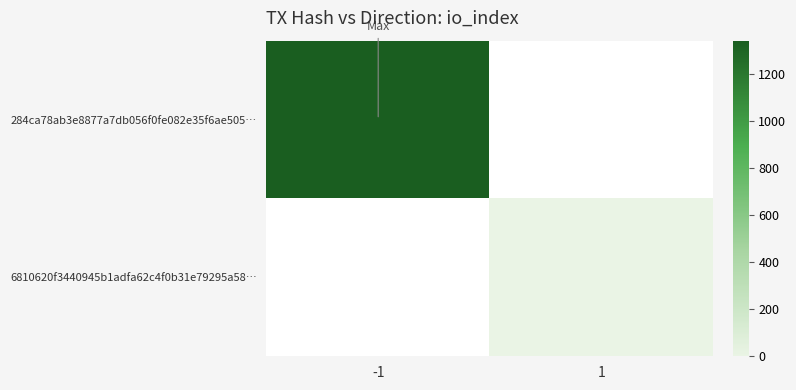

How many positive values does the 6810620f3440945b1adfa62c4f0b31e79295a58… series have?

1